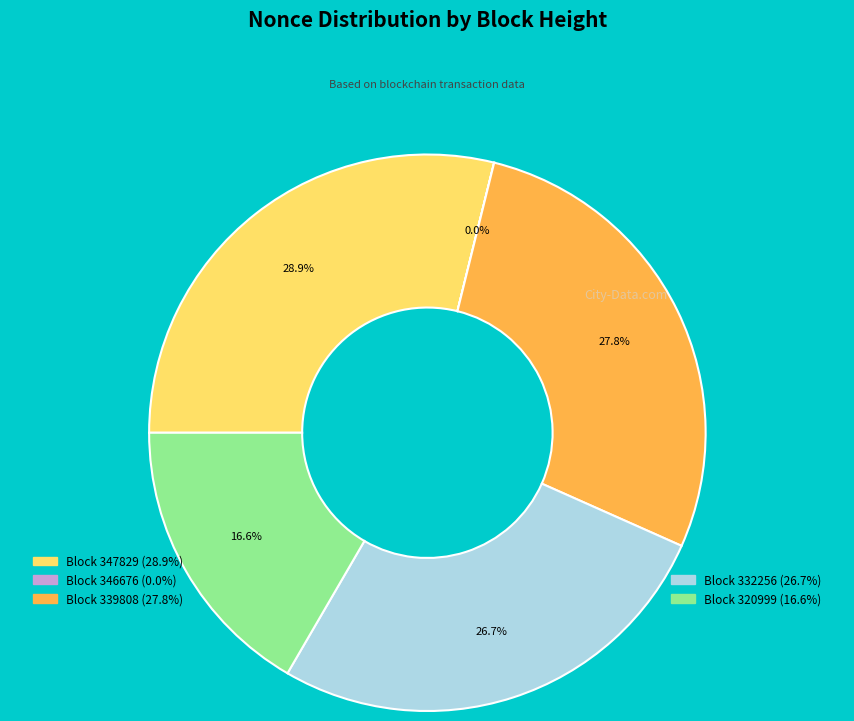

What portion of the pie excludes Block 332256 (26.7%)?

73.3%